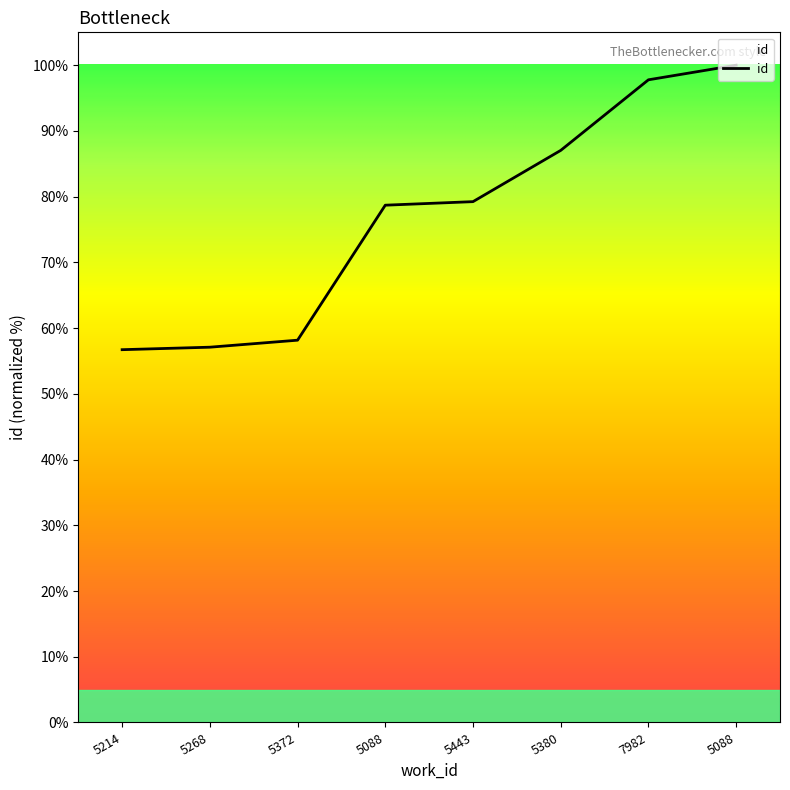

Count the number of data series in this chart.

1